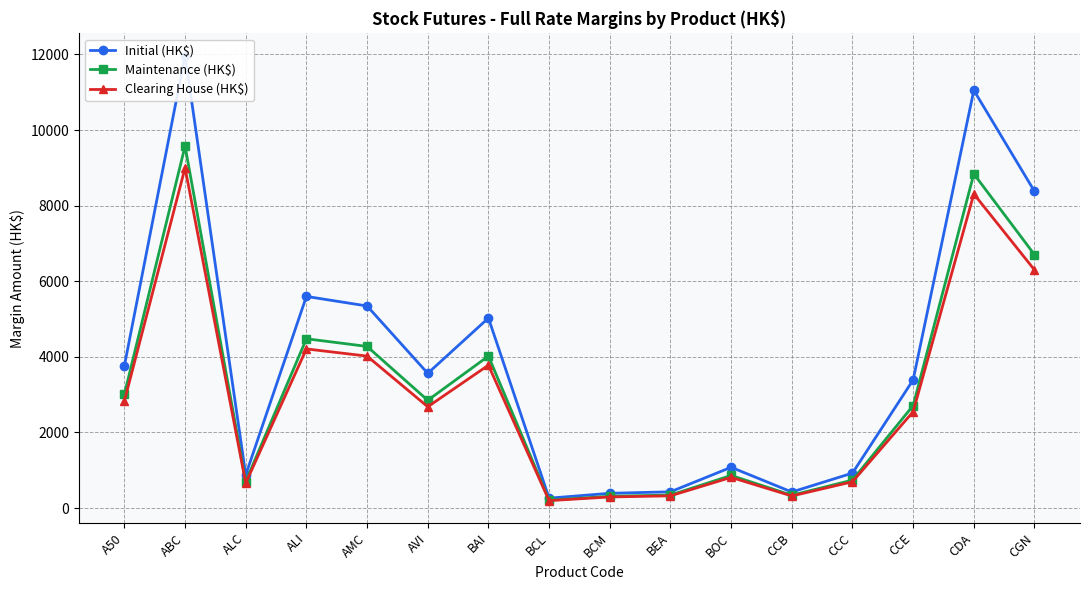

The value of Clearing House (HK$) at BEA is 466. True or false?

False